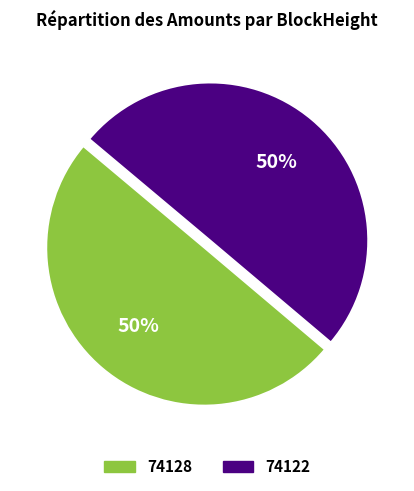

How many slices are in this pie chart?

2